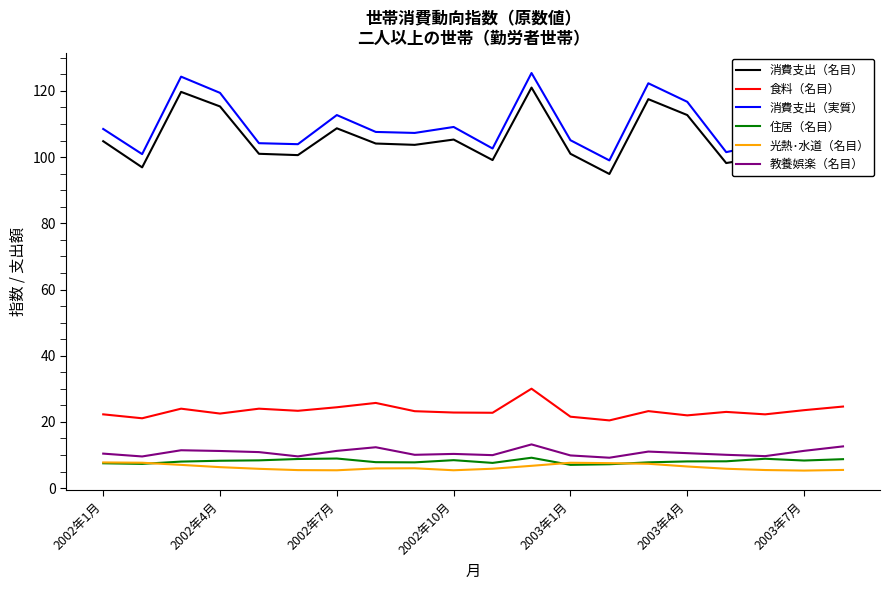

What is the highest value of the 教養娯楽（名目） series?

13.2